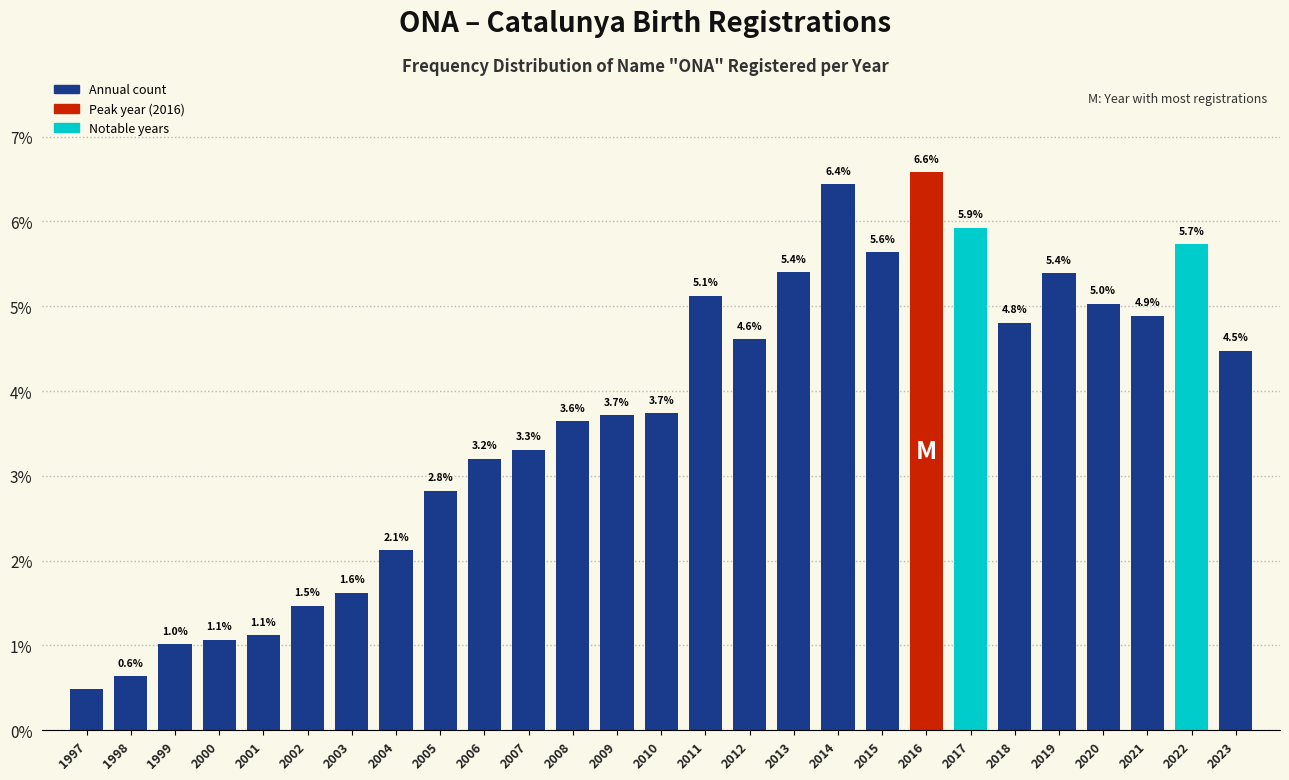

What is the greatest value displayed?

6.6